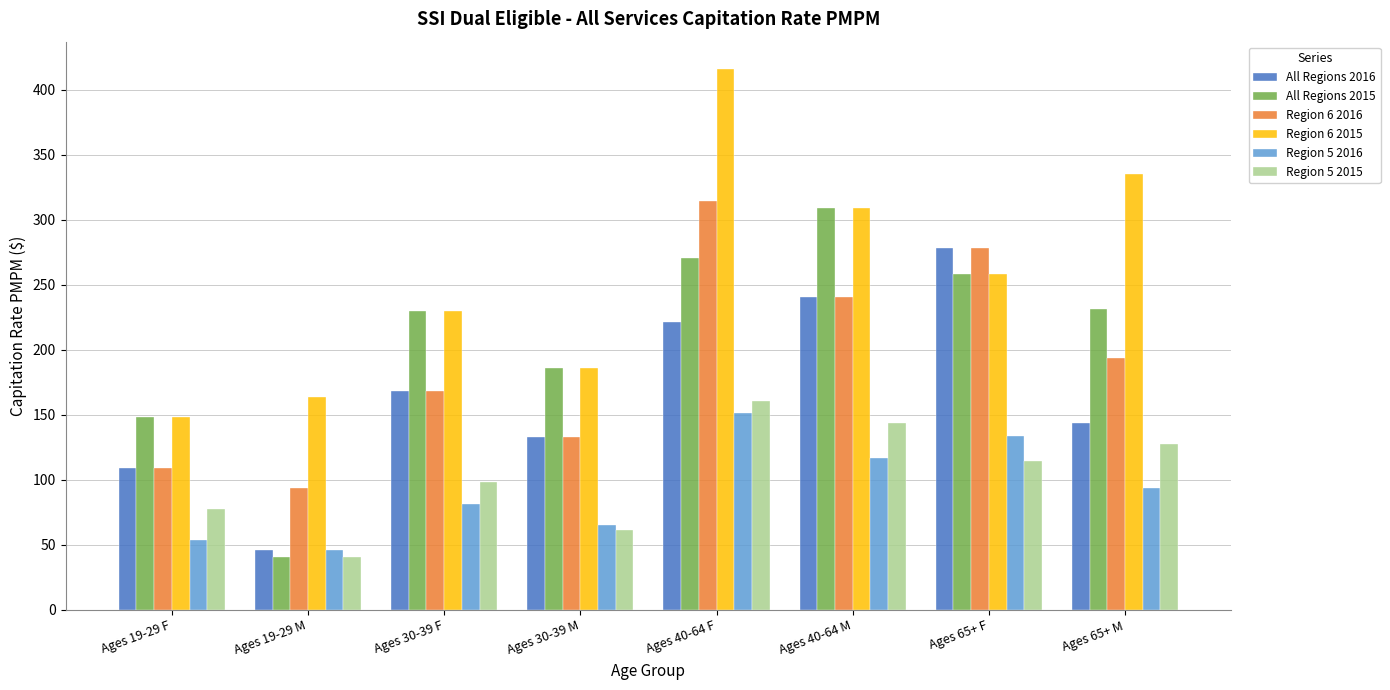

What is the difference between the maximum and minimum values in the Region 5 2016 series?

105.7